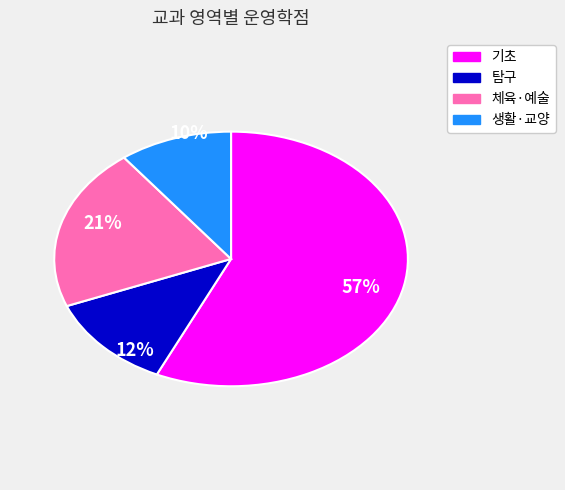

Count the number of slices in the pie.

4